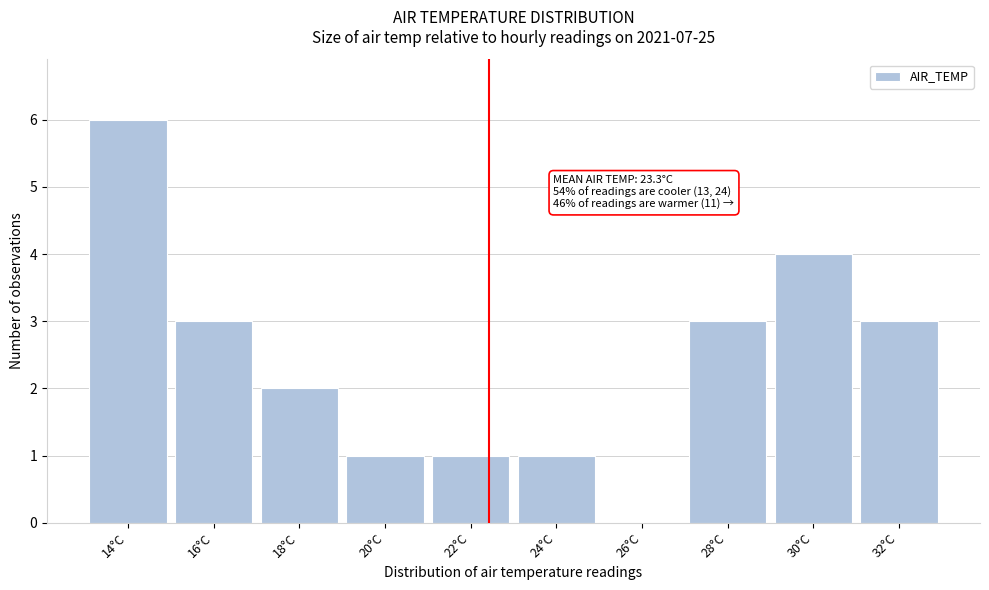

Reading left to right, extract all data points from this chart.

14°C=6	16°C=3	18°C=2	20°C=1	22°C=1	24°C=1	26°C=0	28°C=3	30°C=4	32°C=3